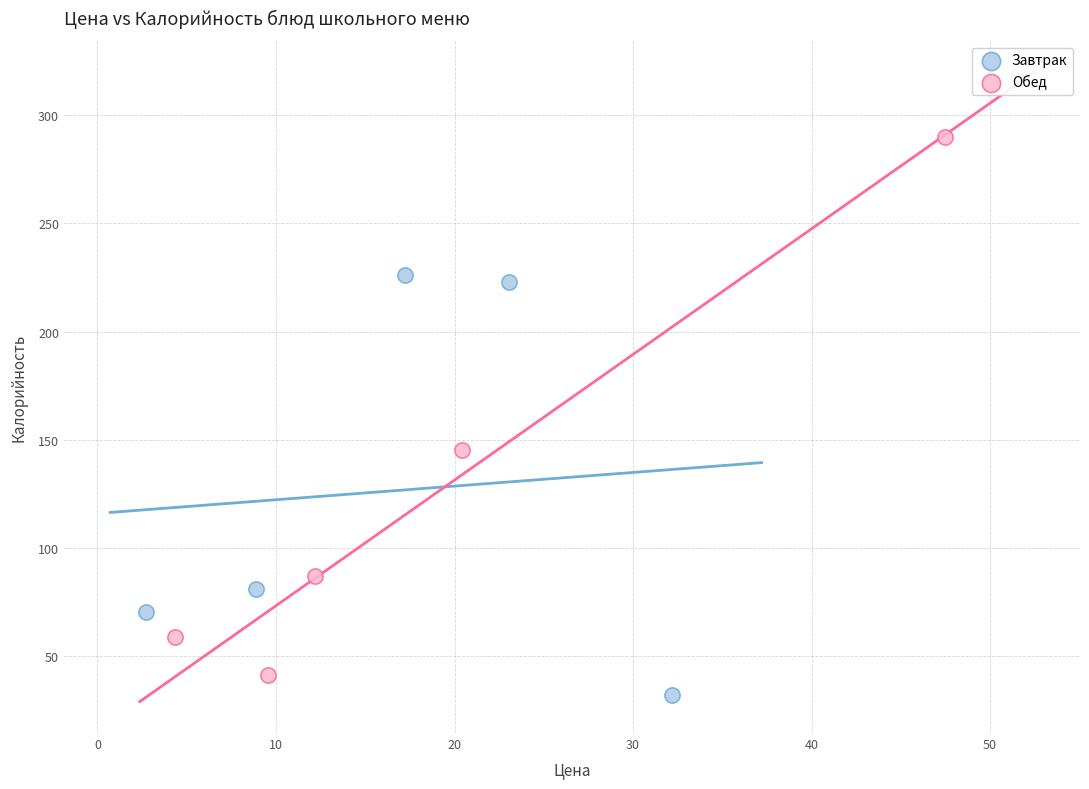

Which series reaches the maximum Y coordinate?

Обед